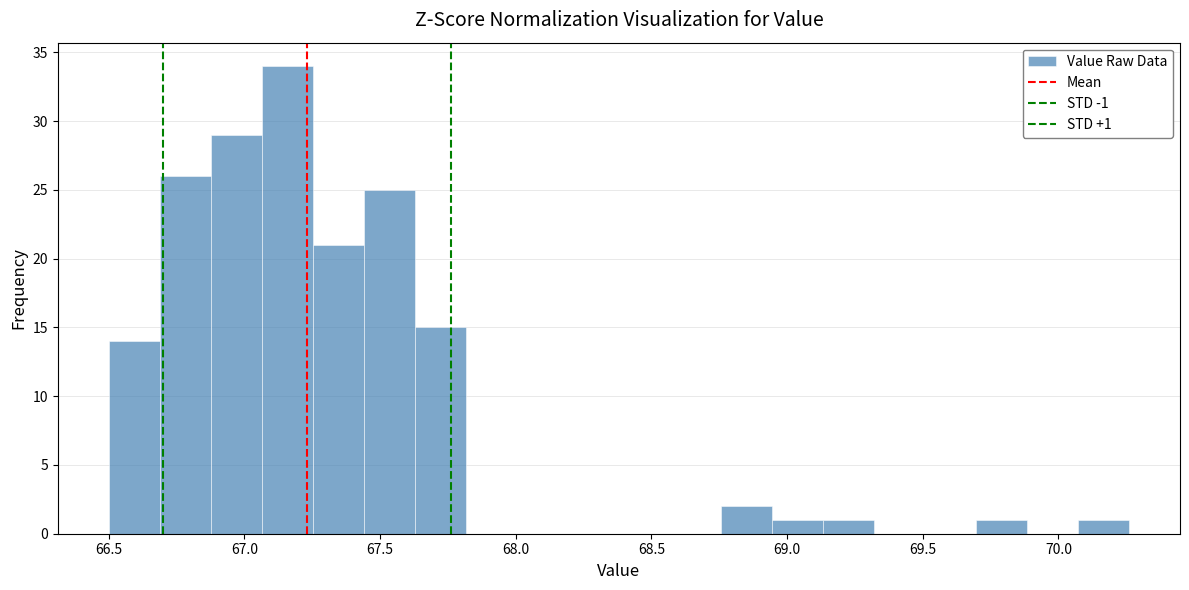

Read against the x-axis, roughly where is the centre of the tallest bar?

67.15